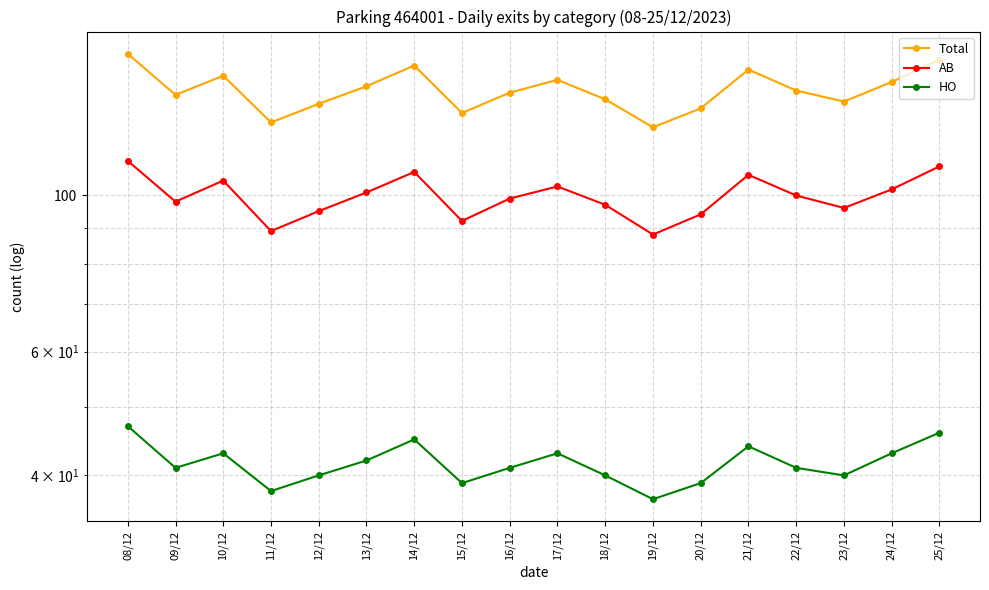

What is the label of the 8th point from the right?

18/12